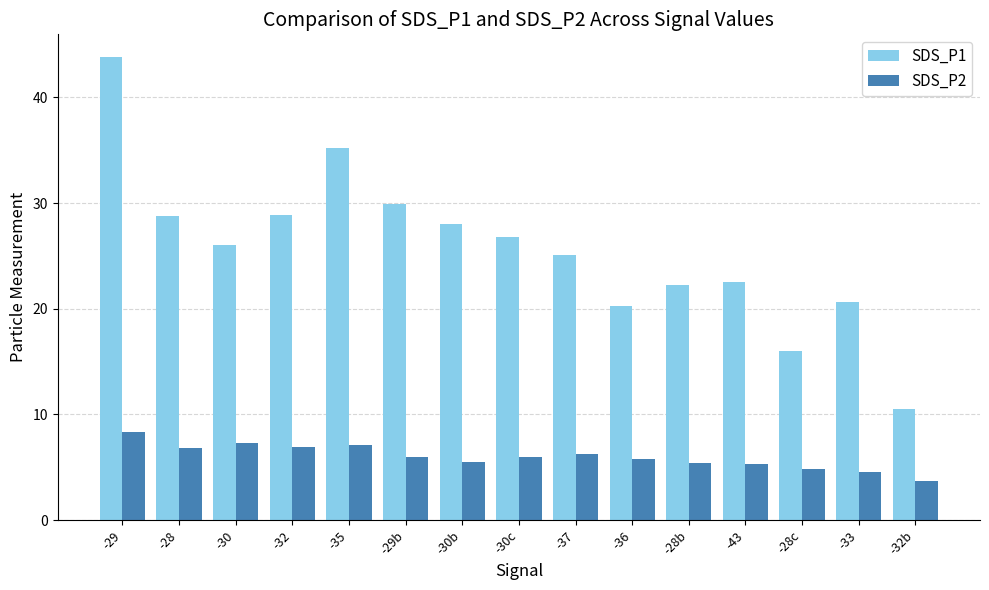

What is the label of the 10th bar from the right?

-29b